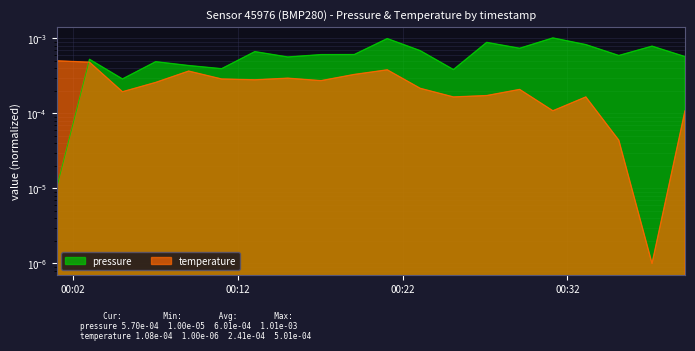

At 2024-02-28T00:35:07, list the series in order from smallest to largest.

temperature, pressure